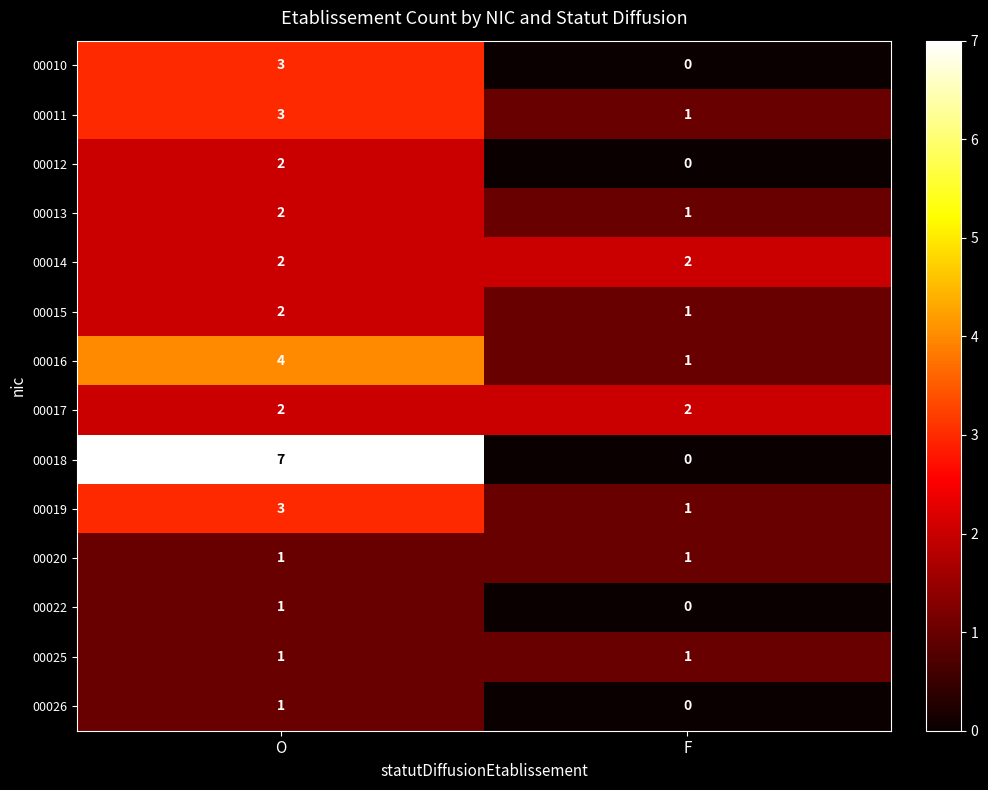

True or false: 00020 has a value of 1 at O.

True